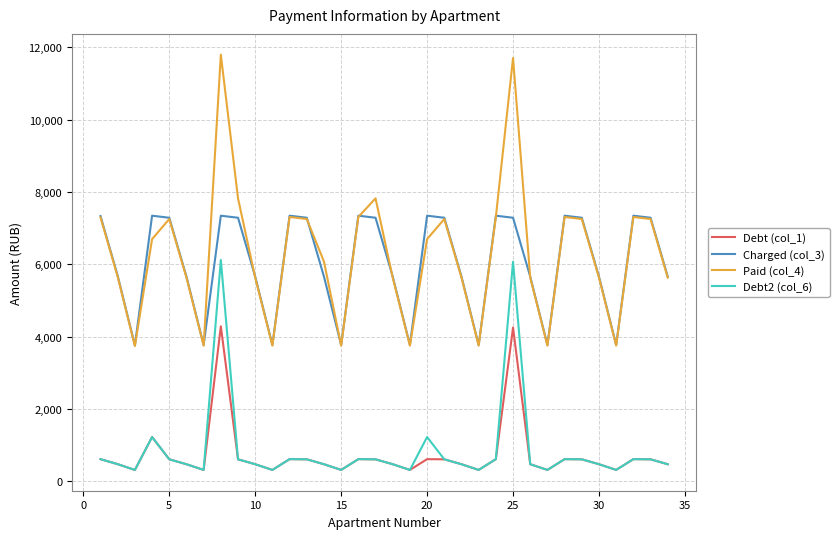

What are all the series names shown in the legend?

Debt (col_1), Charged (col_3), Paid (col_4), Debt2 (col_6)